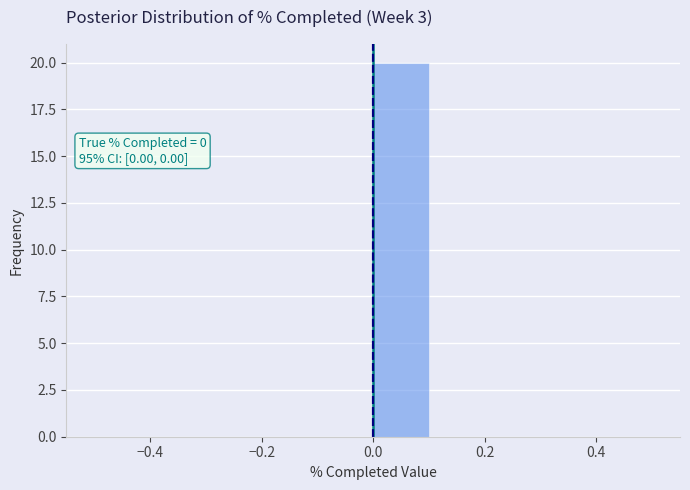

Which range on the x-axis has the tallest bar?

0.0 to 0.1